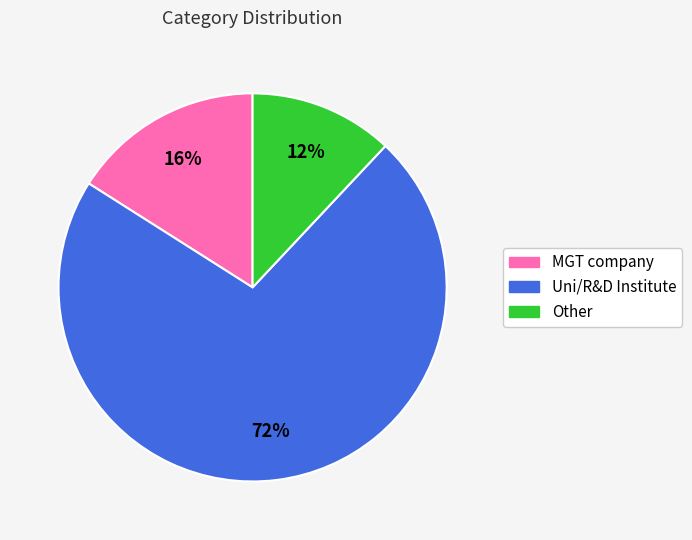

What is the largest slice in the pie chart?

Uni/R&D Institute